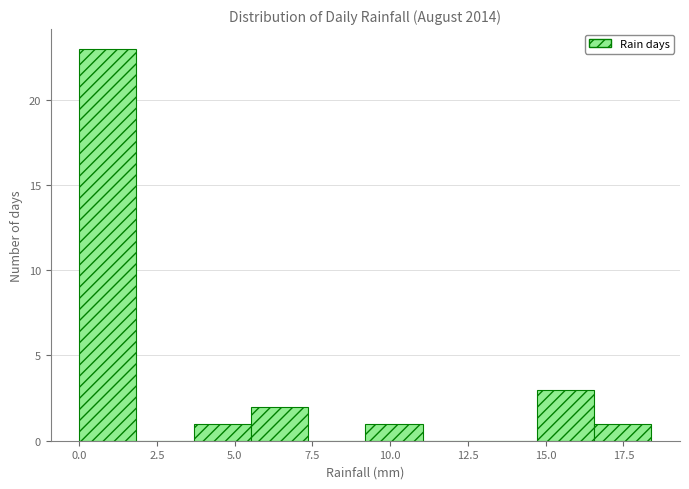

Read against the x-axis, roughly where is the centre of the tallest bar?

1.0